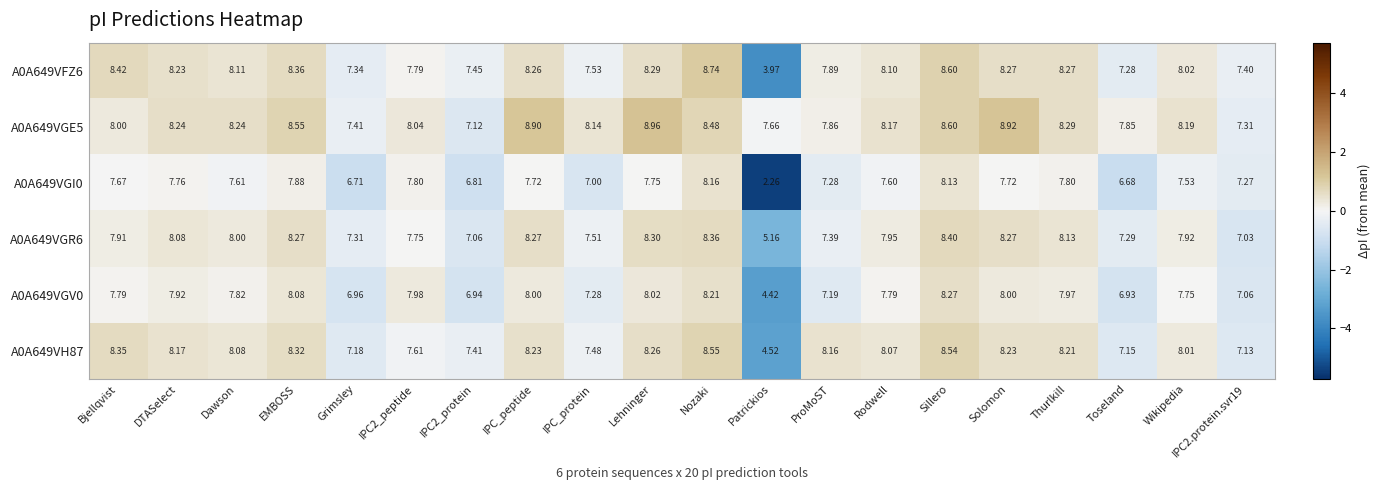

Which category has the lowest value in the A0A649VGV0 series?

Patrickios